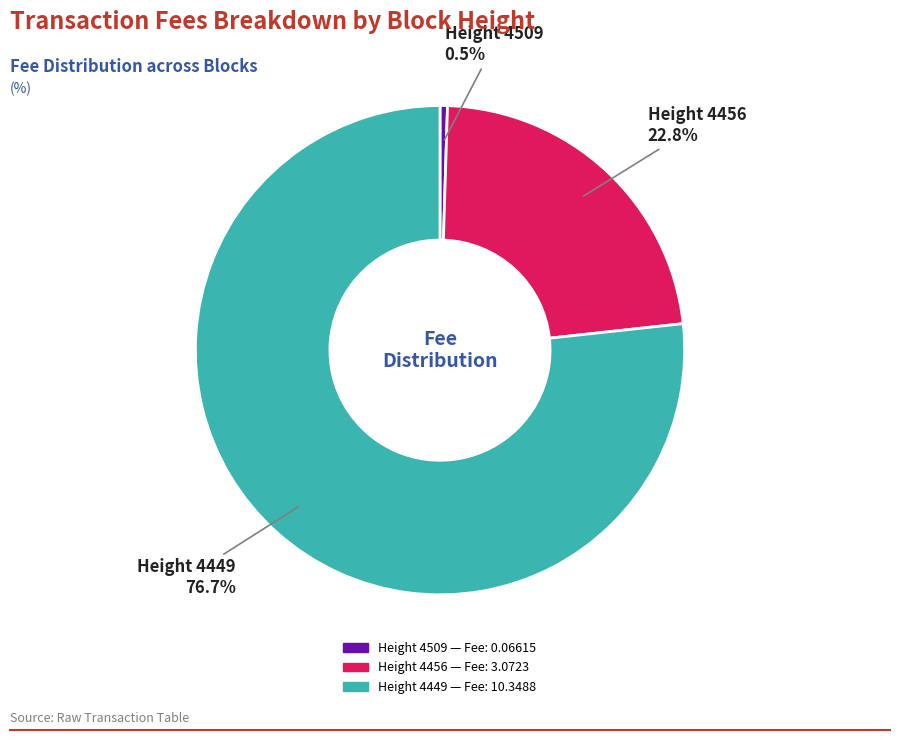

Does any single category account for the majority?

Yes